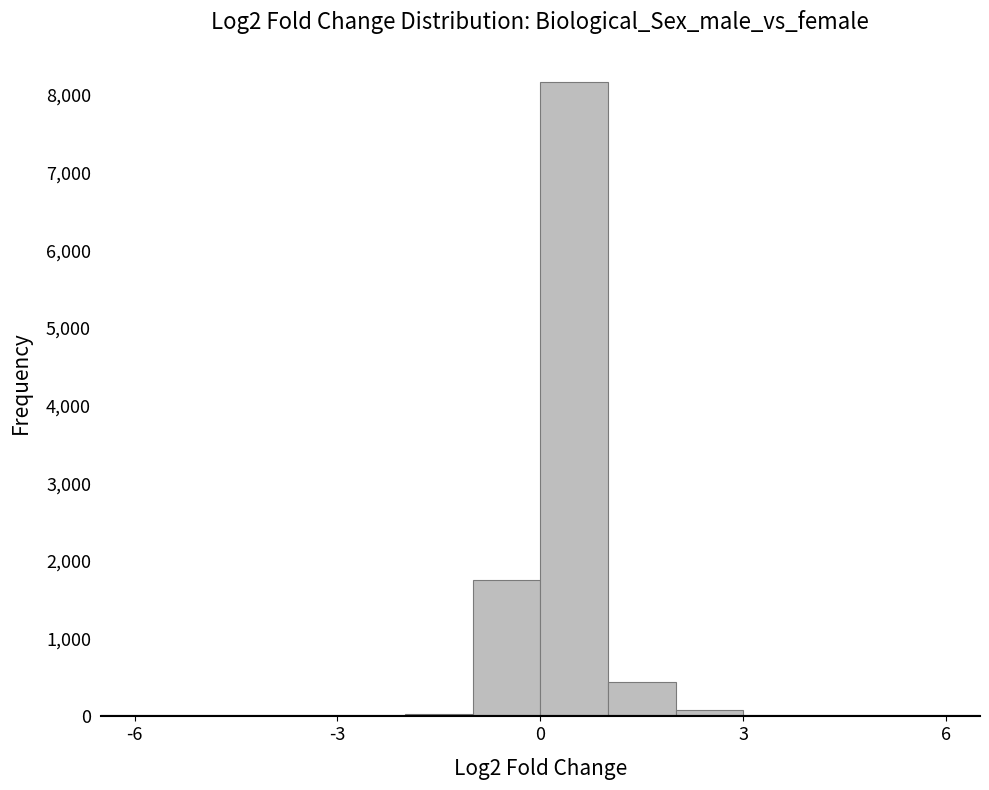

Around what value on the x-axis is the tallest bar? Give the approximate position of its centre, as read against the axis.

0.5